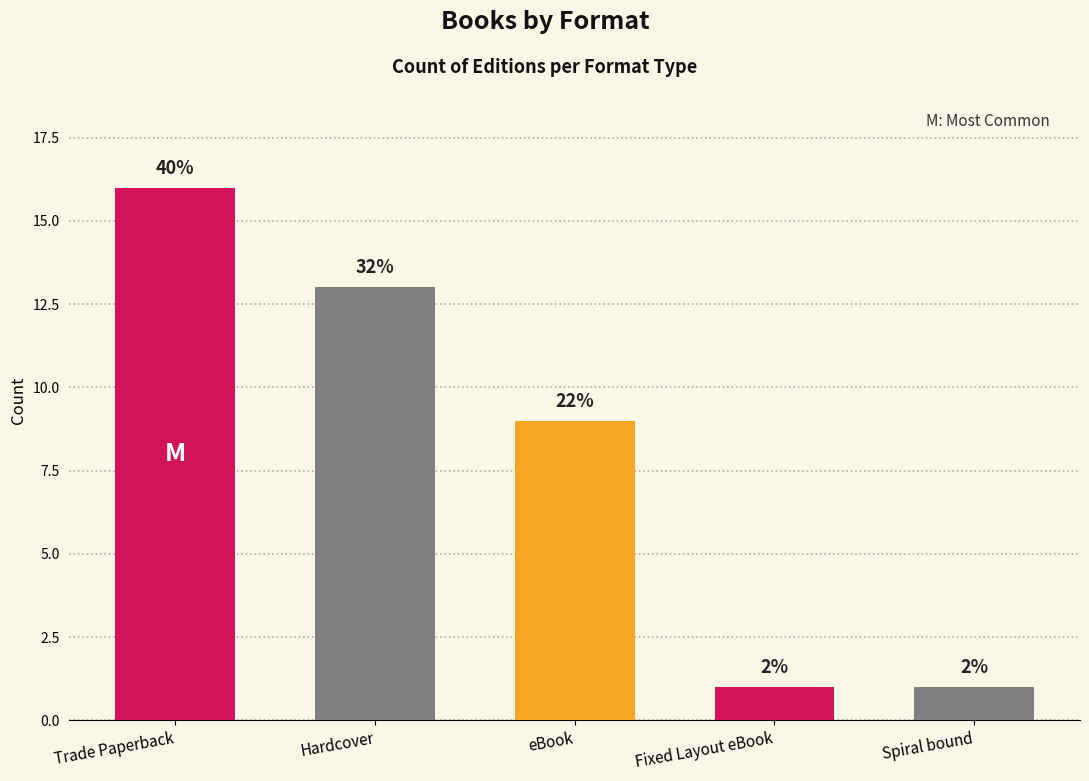

What is the value of the 5th bar from the left?

1